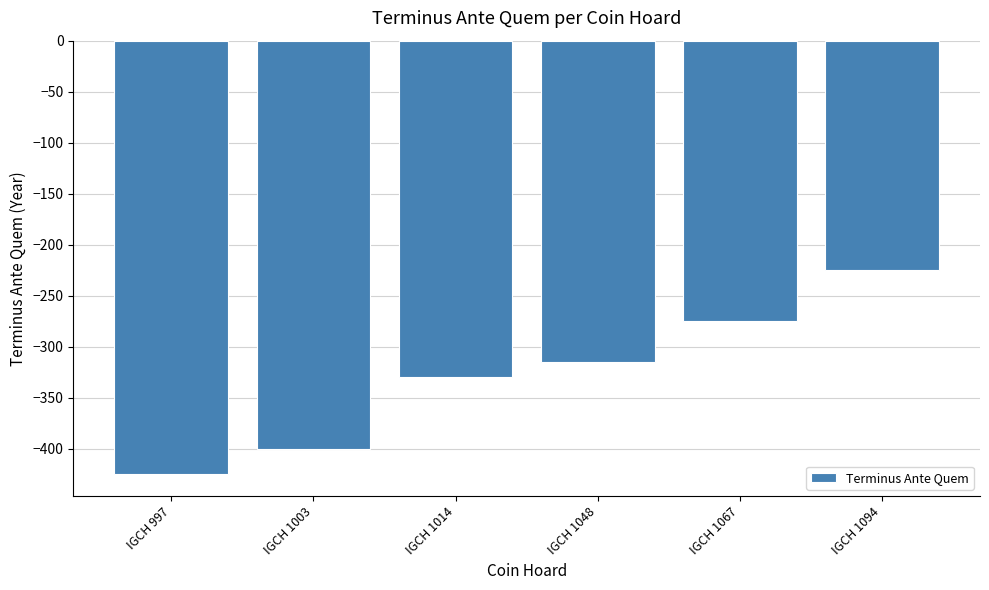

Which category has the highest value across all series?

IGCH 1094